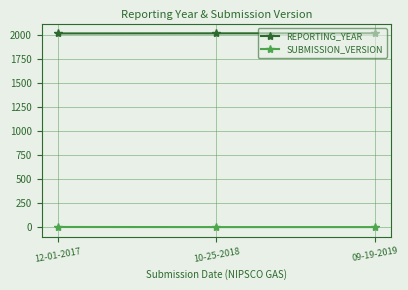

Rank the series by their average value, from highest to lowest.

REPORTING_YEAR, SUBMISSION_VERSION